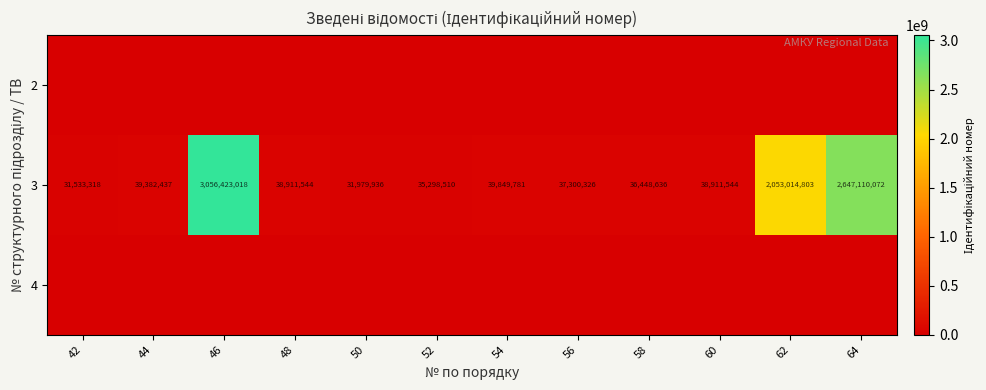

What is the sum of the 3 values at 58 and 60?

75360180